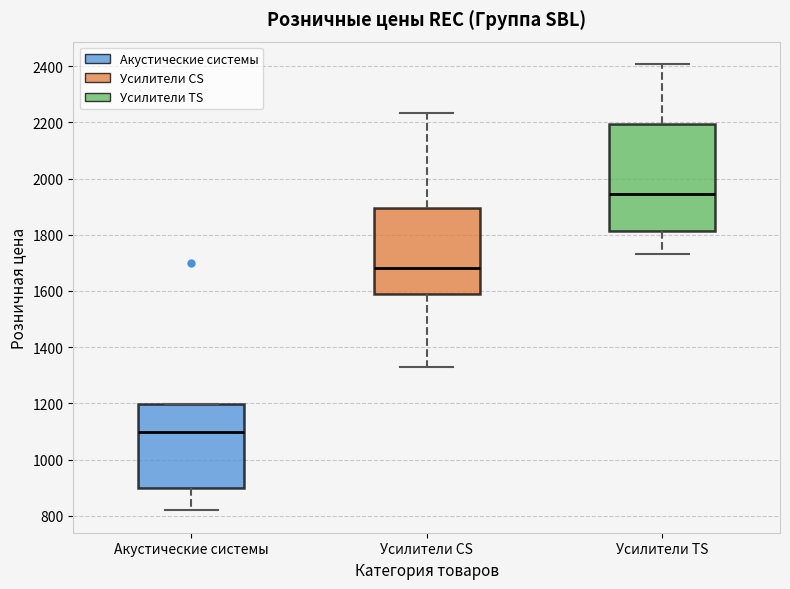

Where is the upper edge of the box for Усилители TS on the y-axis? The values are not printed on the chart, so give them approximately, as read against the axis.

2200